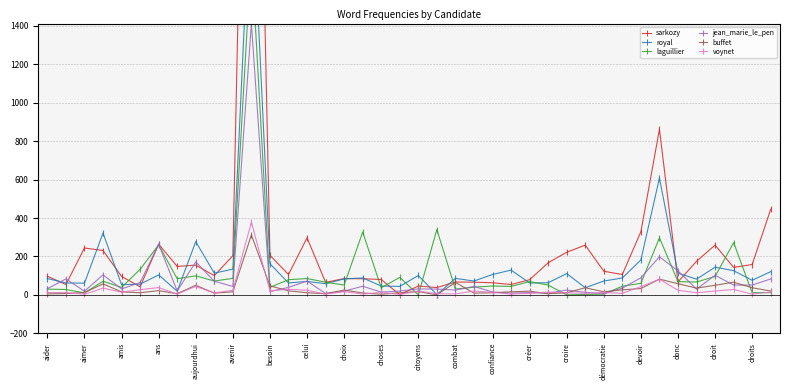

Between 35 and 39, which series saw the biggest shift?

sarkozy